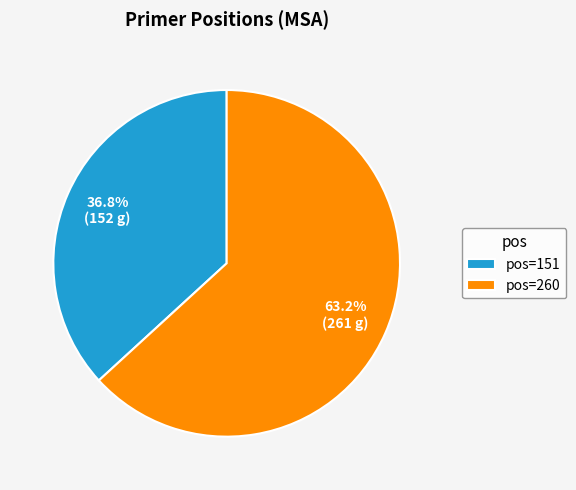

Is pos=151 the majority of the pie?

No